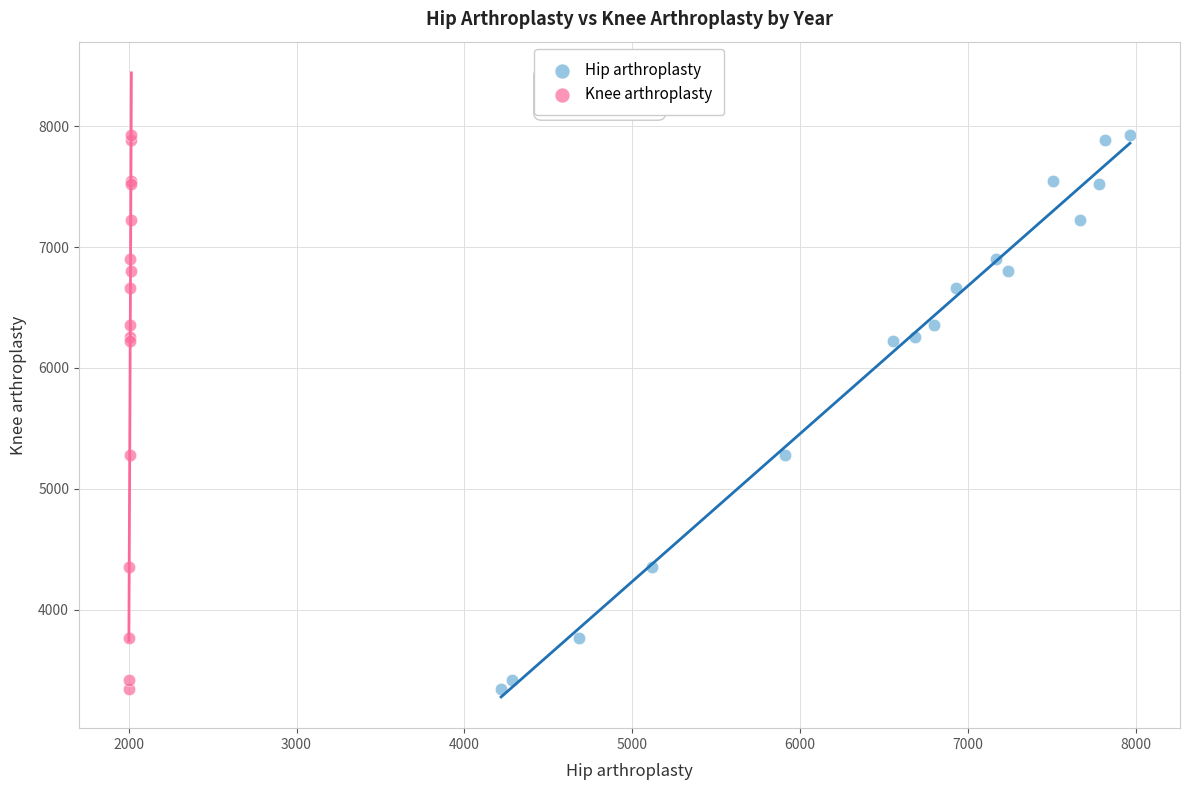

What are all the series names shown in the legend?

Hip arthroplasty, Knee arthroplasty